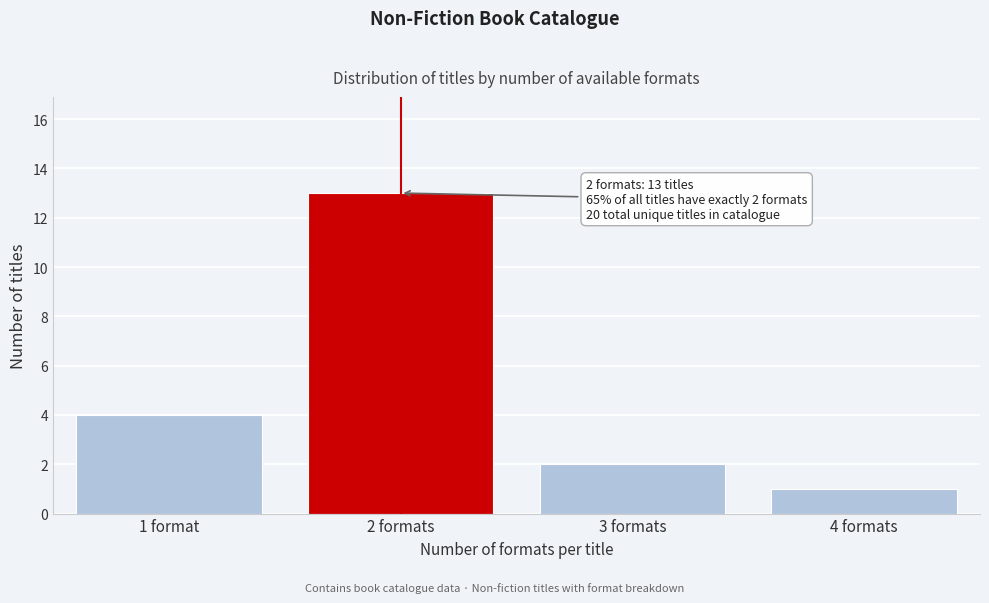

Reading right to left, what are all the values shown in this chart?

4 formats=1	3 formats=2	2 formats=13	1 format=4